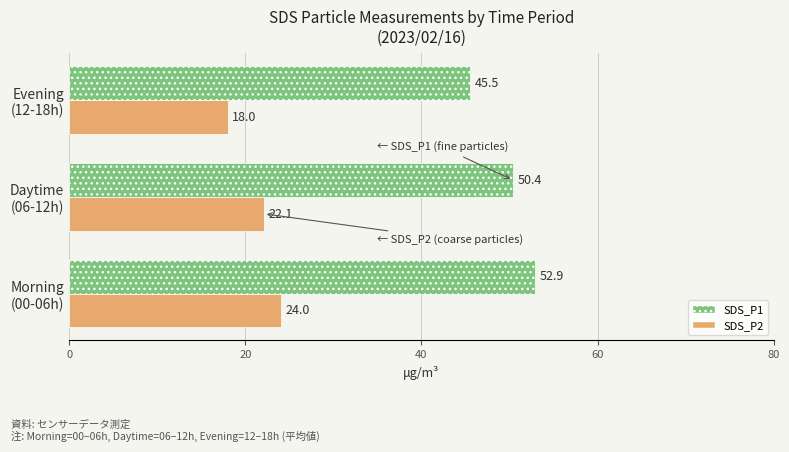

What is the sum of all SDS_P1 values?

148.8